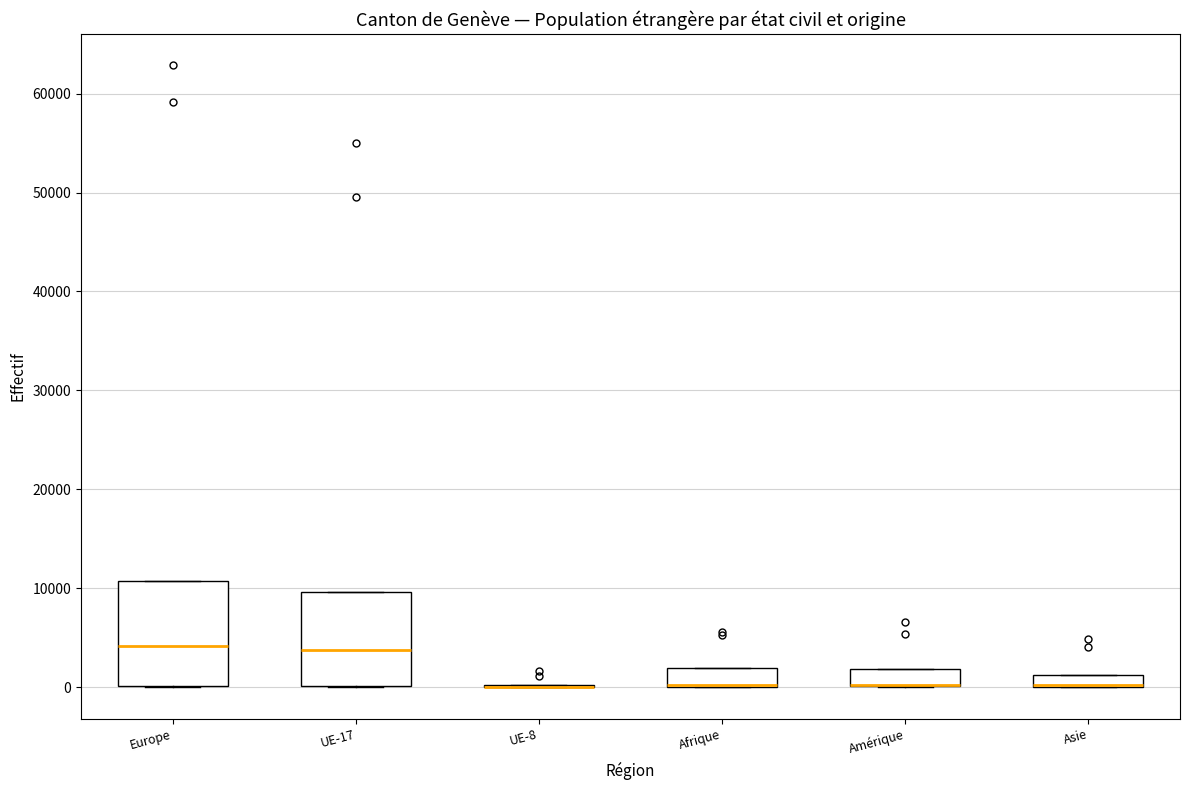

Where is the upper edge of the box for Afrique on the y-axis? The values are not printed on the chart, so give them approximately, as read against the axis.

2000